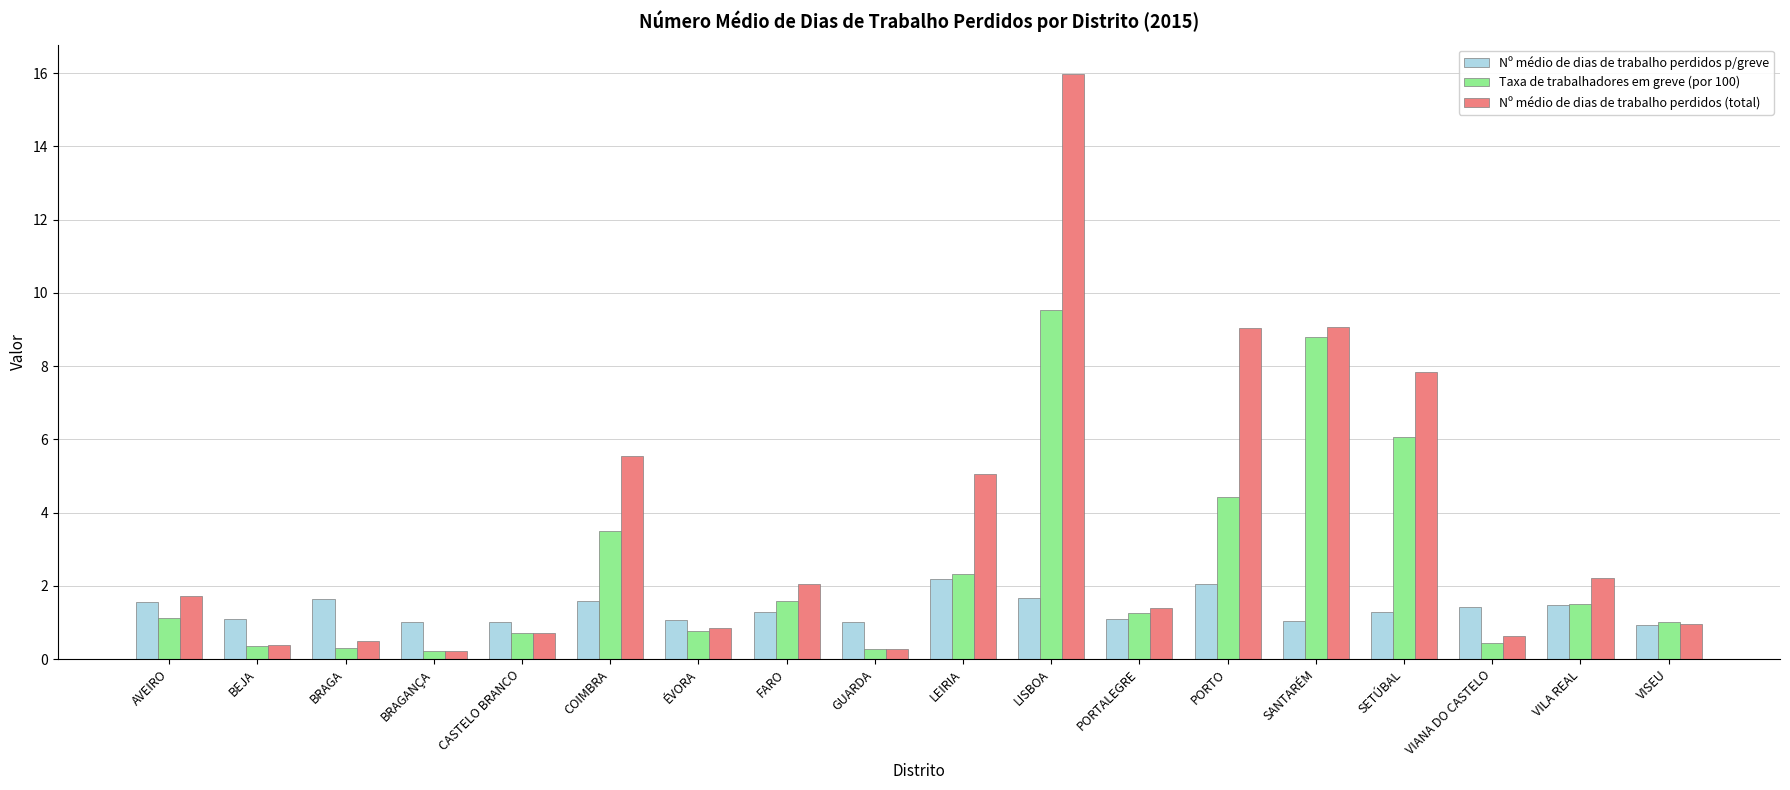

Is it true that Taxa de trabalhadores em greve (por 100) equals 1.3 at PORTALEGRE?

True